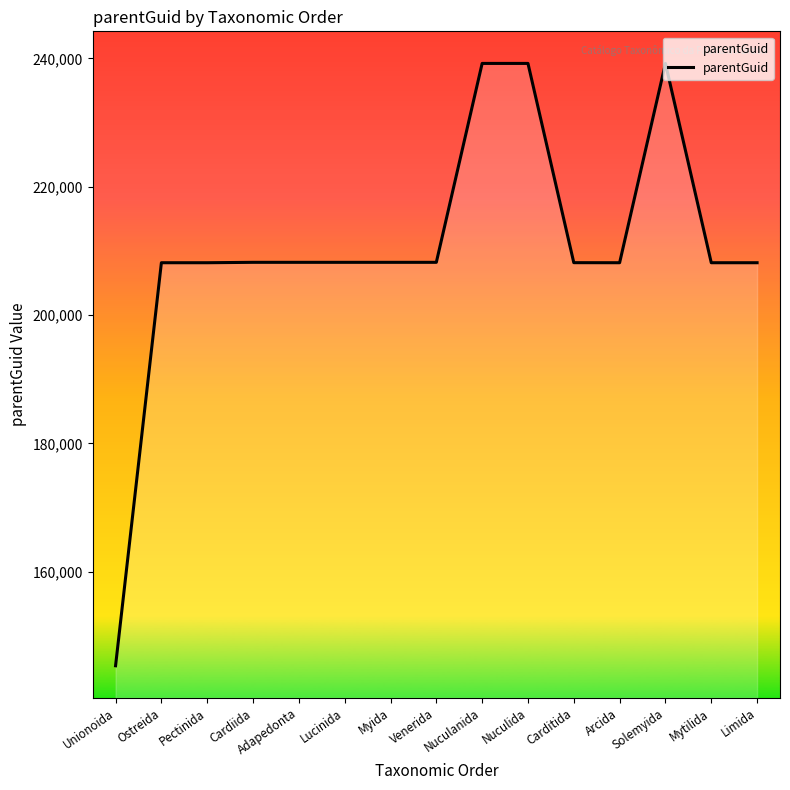

What is the change in value from Unionoida to Cardiida?

+62866